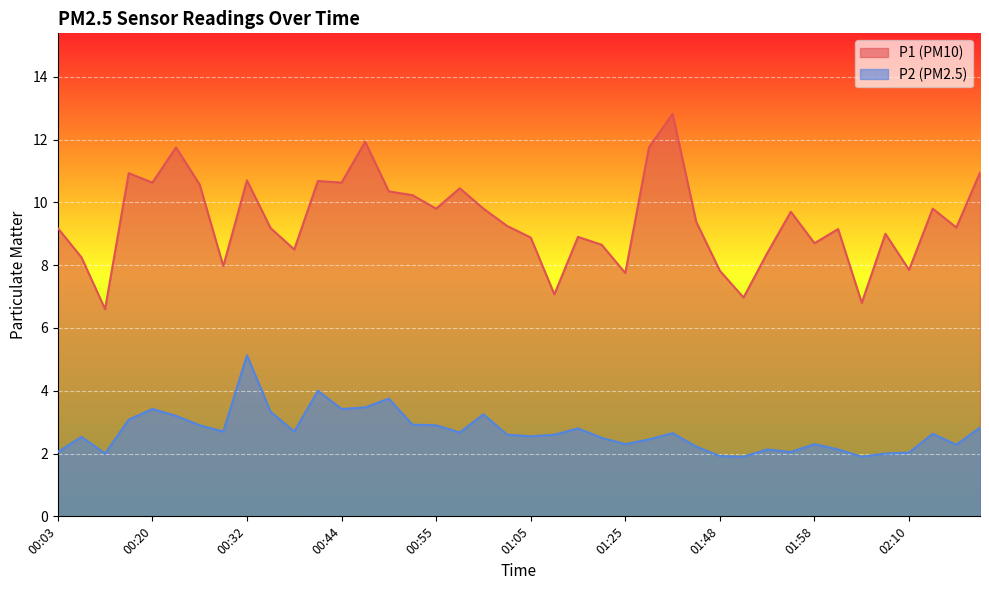

True or false: P1 and P2 cross at least once.

False